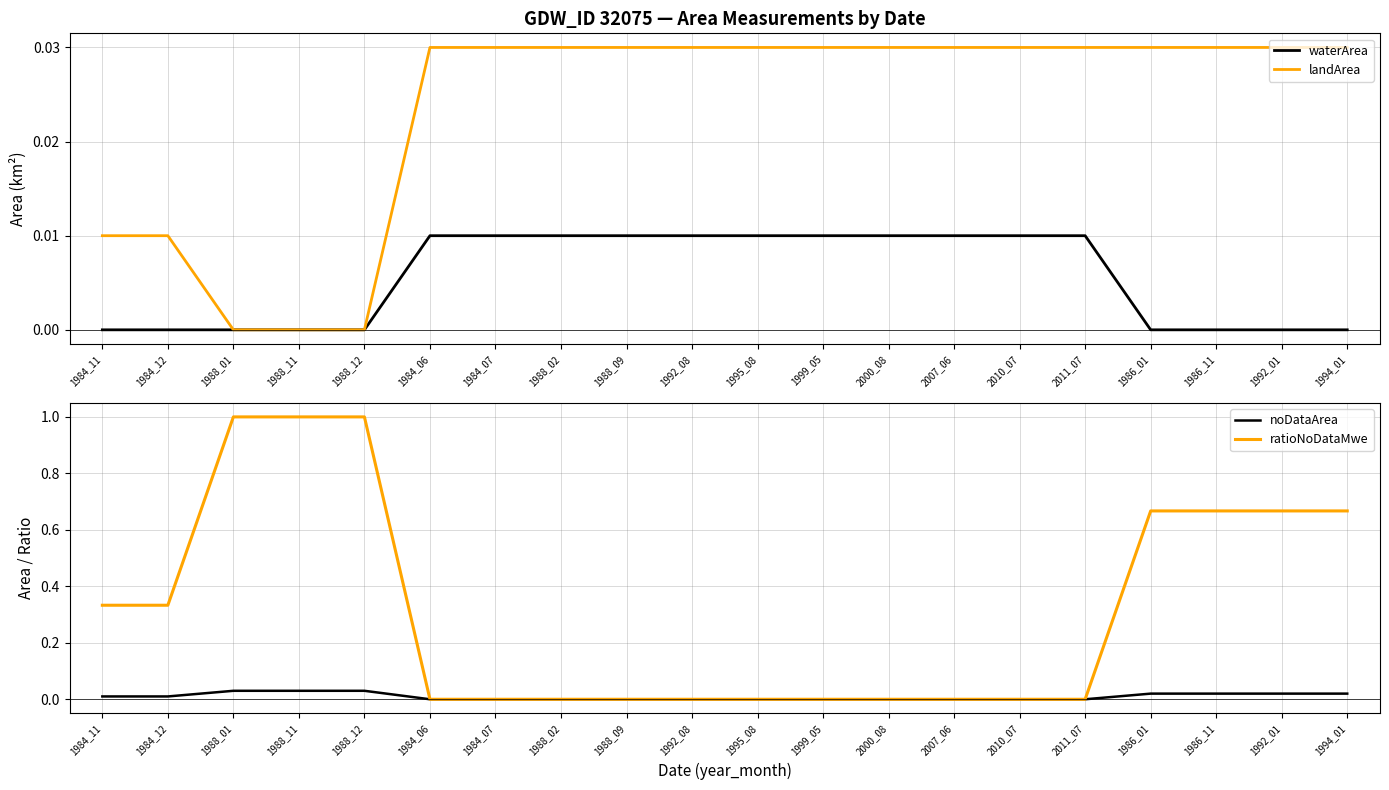

Is this an area chart (filled region under the line)?

No